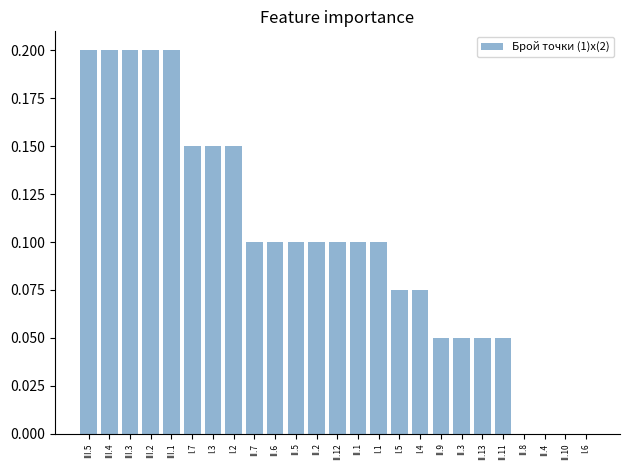

The chart shows a value of -0.1 at II.8. True or false?

False